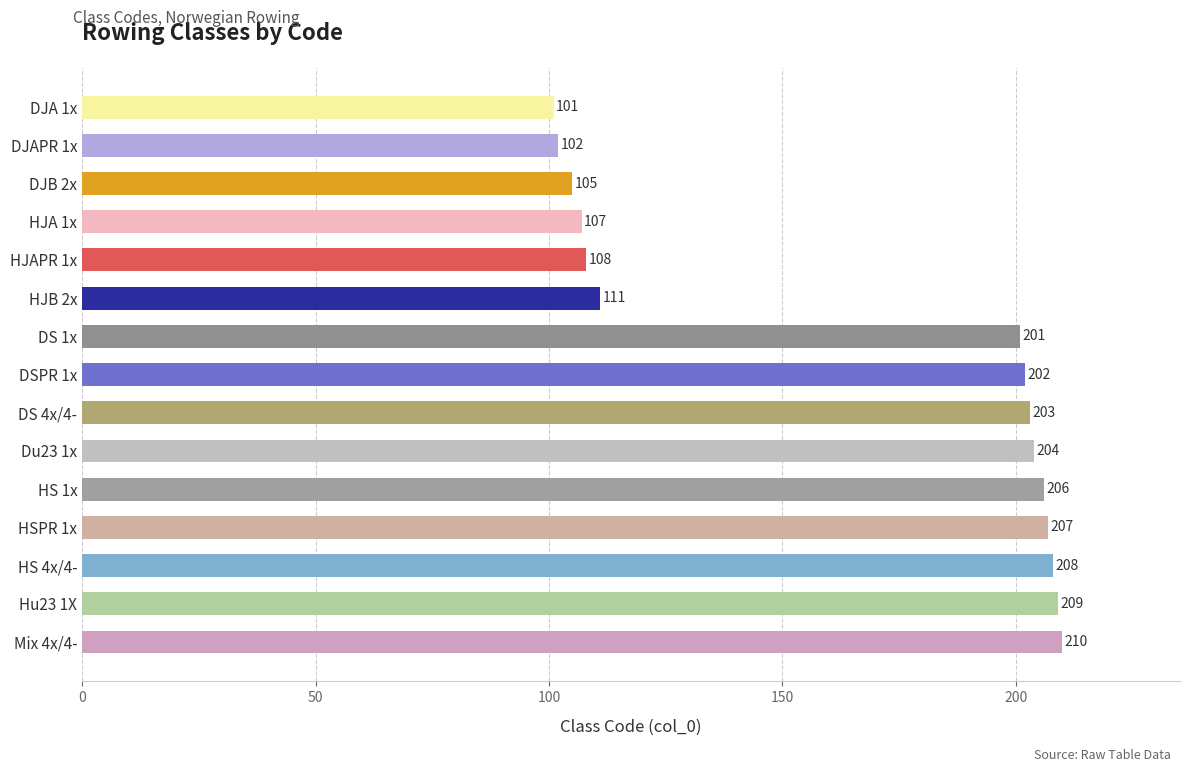

What is the sum of all values?

2484